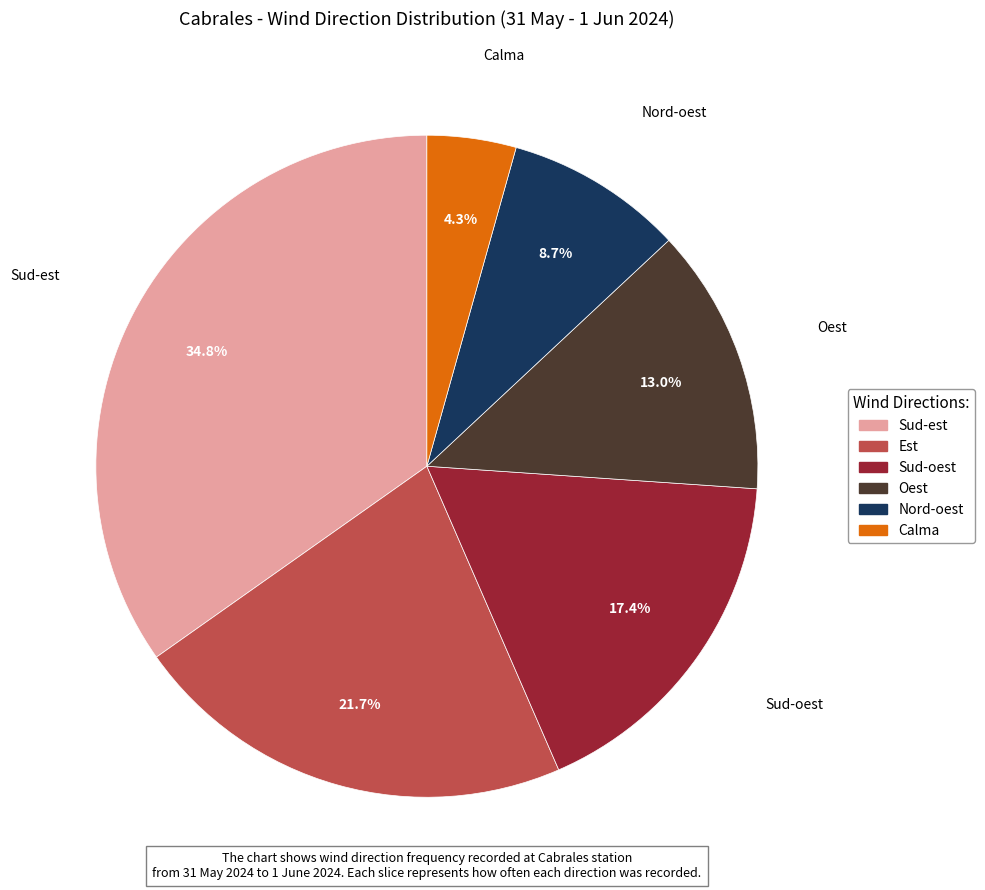

Which slice is the largest?

Sud-est